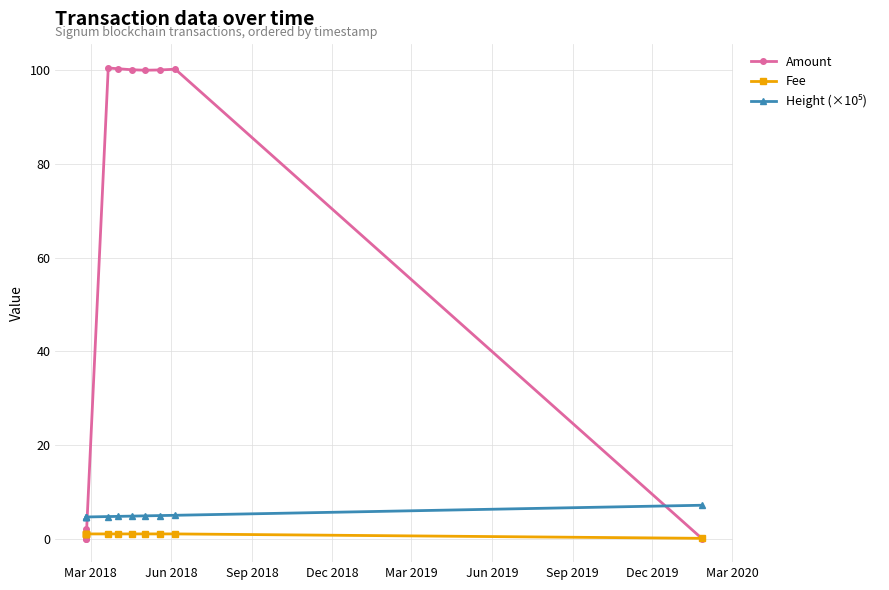

Is it true that Fee equals 1.4 at Sep 2019?

False